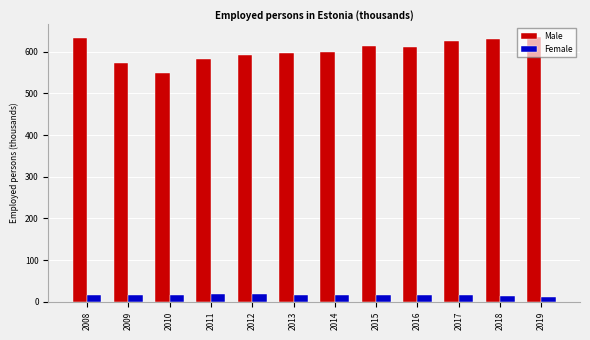

What is the difference between the highest and lowest values at 2018?

616.2